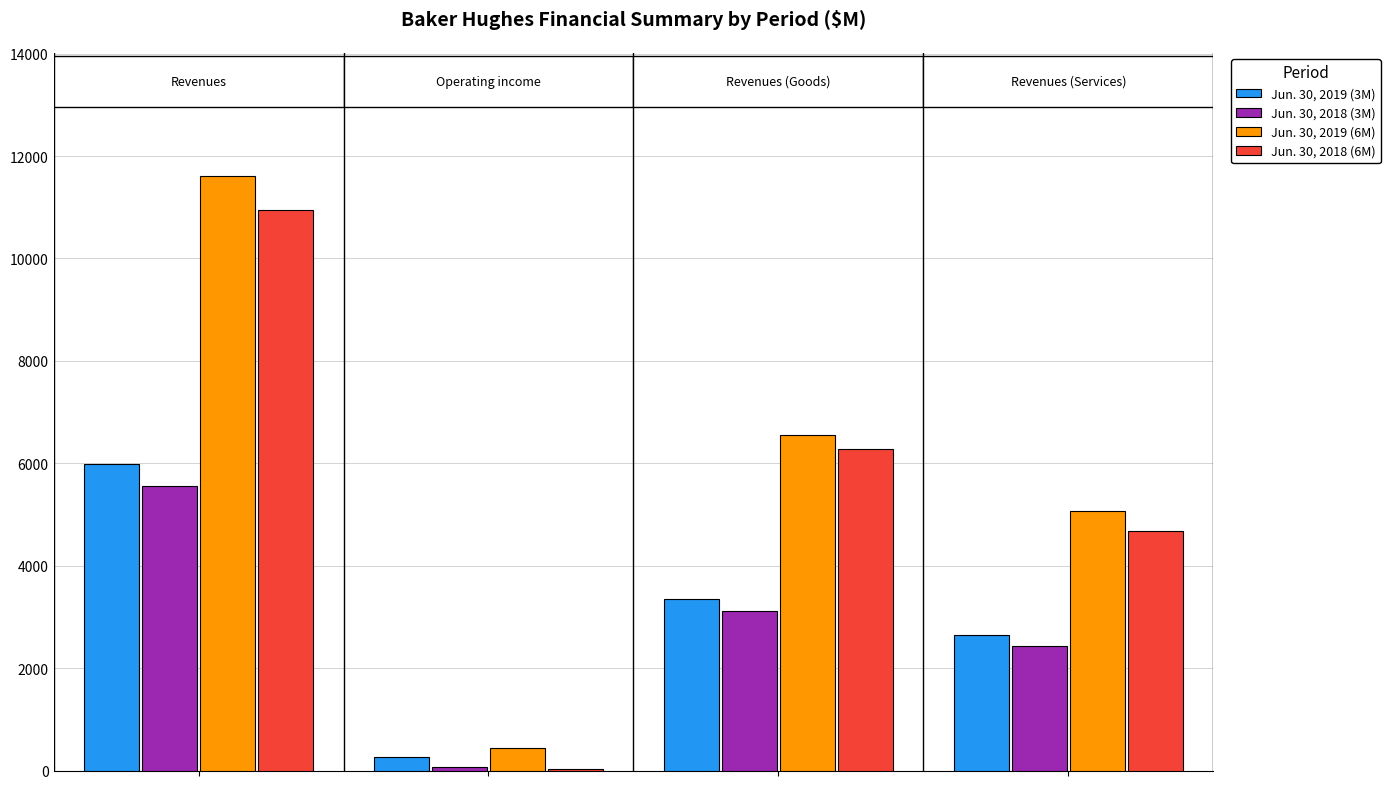

What are all the series names shown in the legend?

Jun. 30, 2019 (3M), Jun. 30, 2018 (3M), Jun. 30, 2019 (6M), Jun. 30, 2018 (6M)